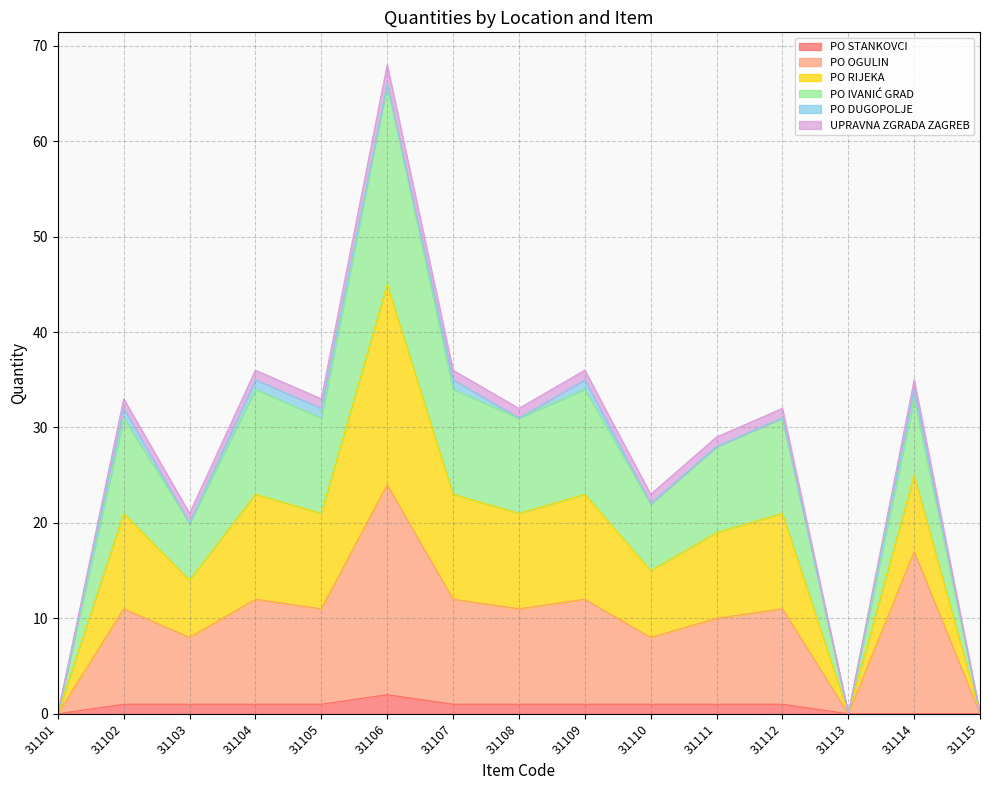

Is the value of PO STANKOVCI at 31109 greater than the value of PO OGULIN at 31114?

No